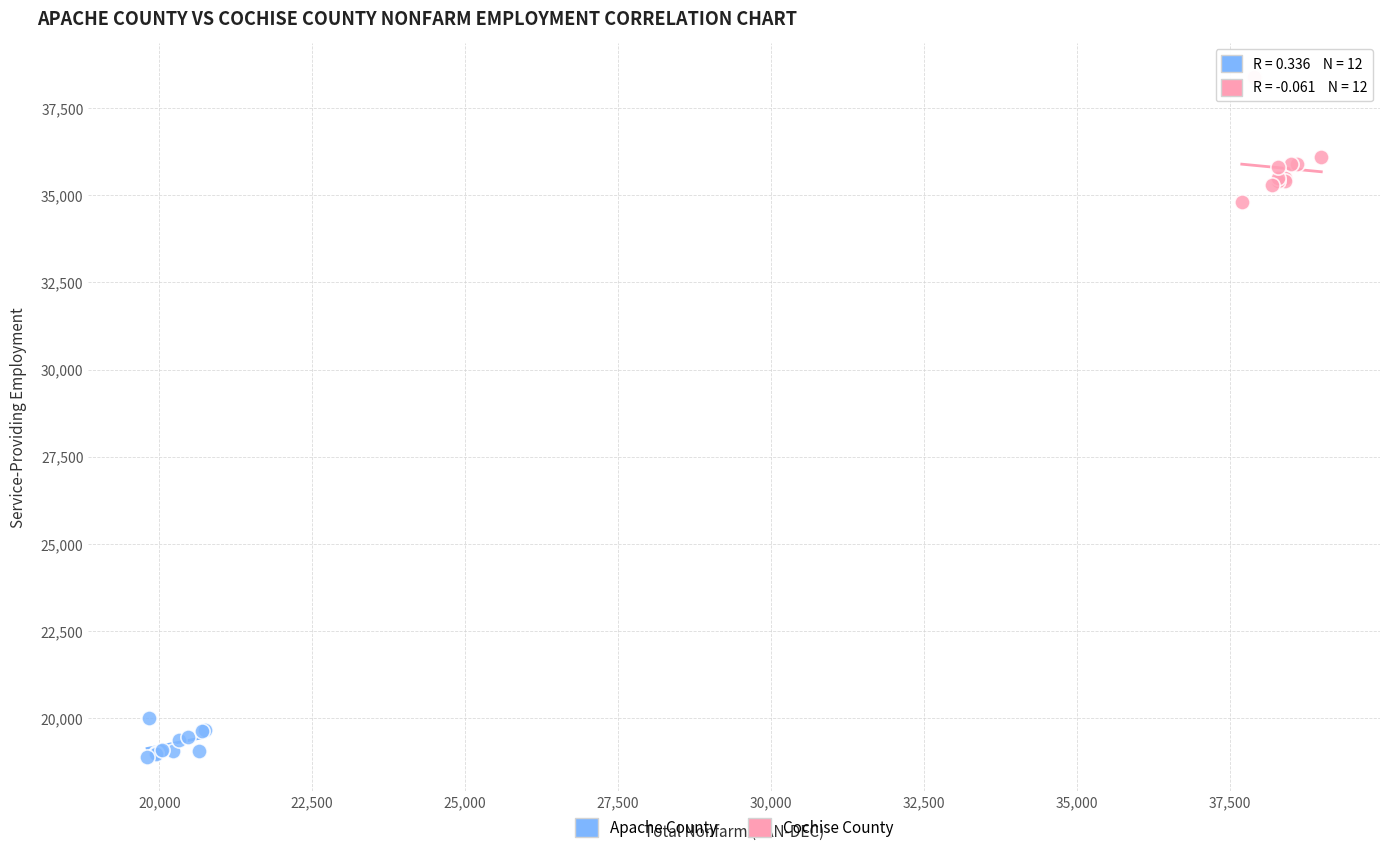

Which series contains the highest Y value?

Cochise County